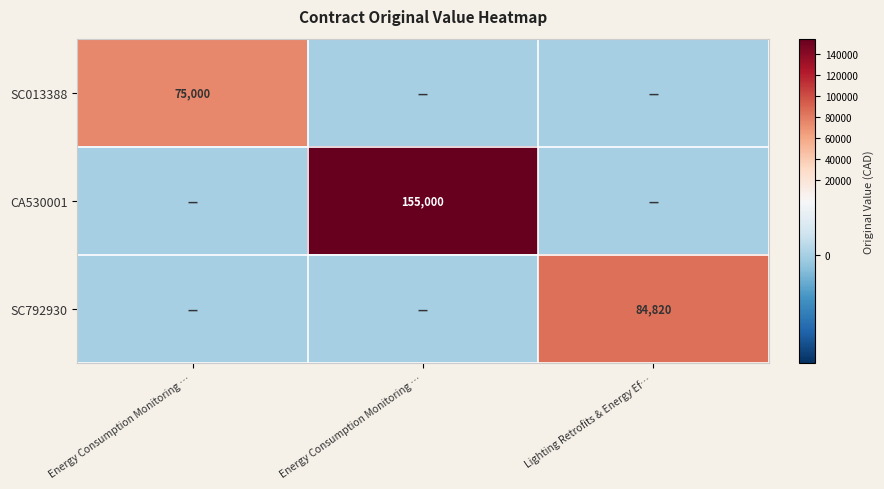

What is the highest value of the SC792930 series?

84820